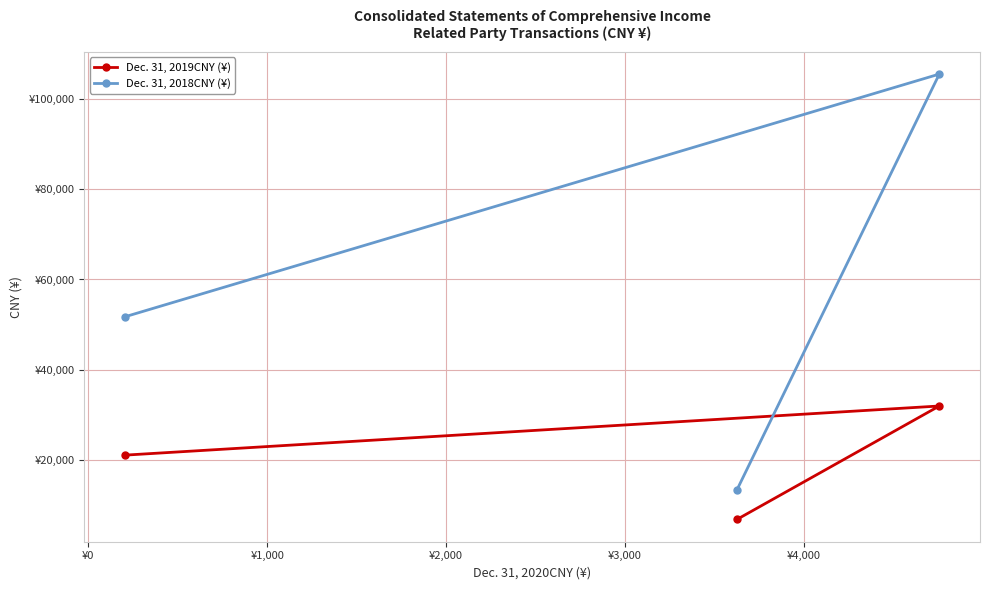

Reading right to left, what are all the values shown in this chart?

Dec. 31, 2019CNY (¥): 6858	31980	21099
Dec. 31, 2018CNY (¥): 13405	105492	51753